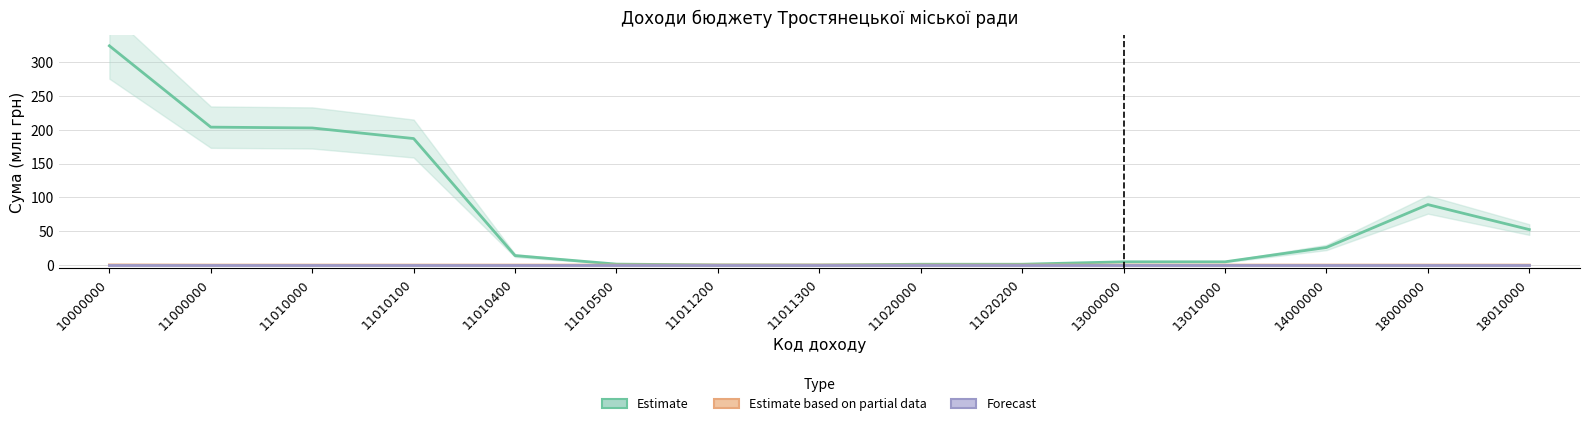

How many data points does each series have?

15